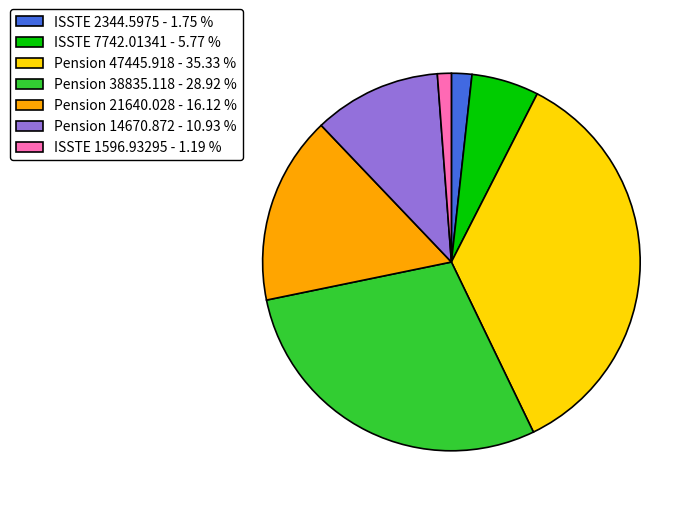

Between Pension 47445.918 - 35.33 % and Pension 14670.872 - 10.93 %, which is larger?

Pension 47445.918 - 35.33 %